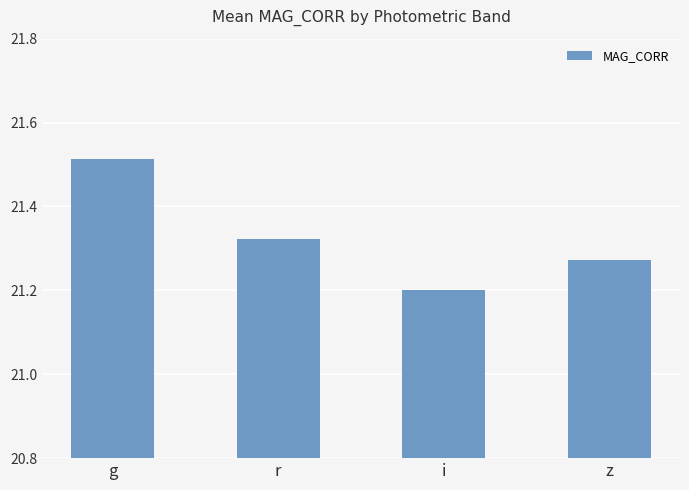

True or false: the data shows 31.7 at r.

False